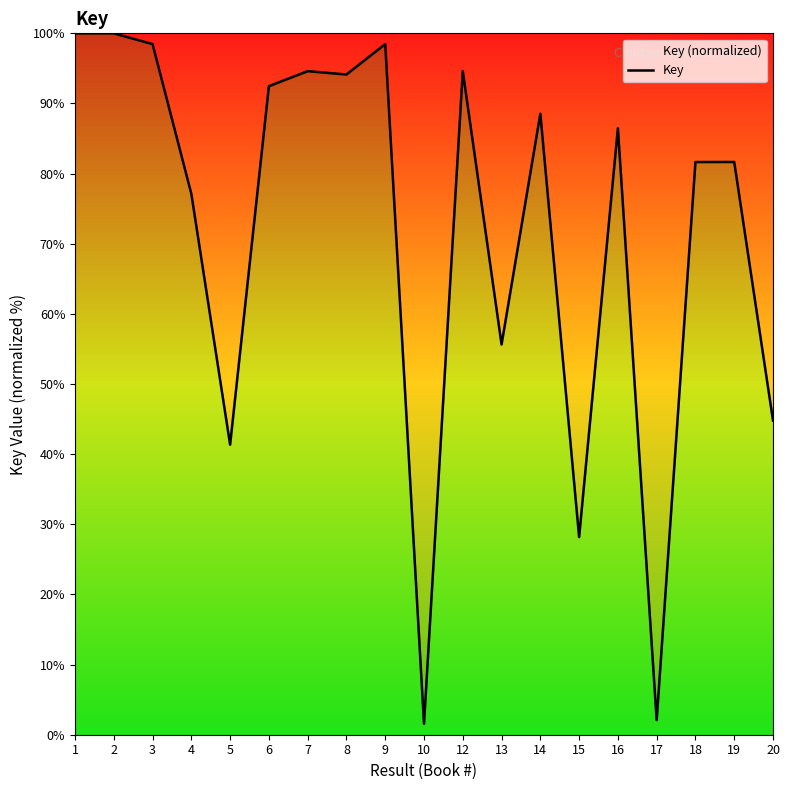

Reading left to right, transcribe all the data shown in this chart.

100.0	100.0	98.5	77.1	41.4	92.5	94.6	94.1	98.5	1.6	94.6	55.6	88.5	28.2	86.5	2.1	81.7	81.7	44.8